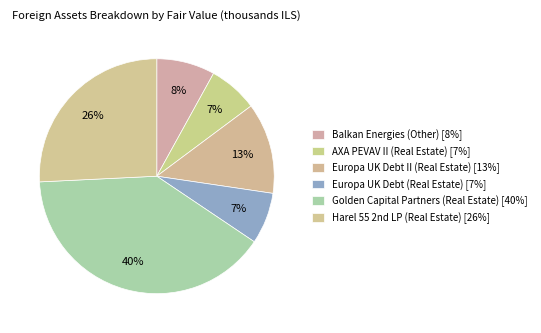

How many slices are in this pie chart?

6